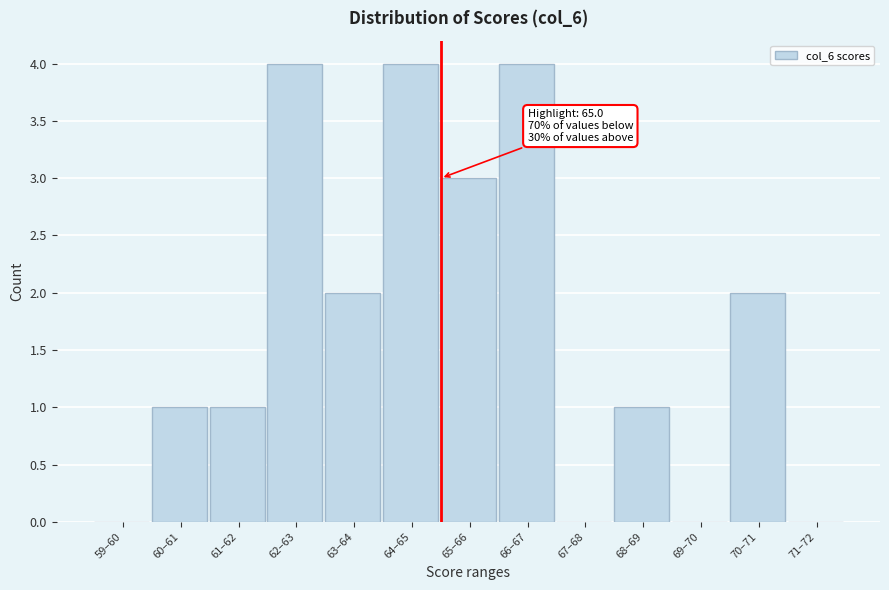

Reading left to right, extract all data points from this chart.

59–60=0	60–61=1	61–62=1	62–63=4	63–64=2	64–65=4	65–66=3	66–67=4	67–68=0	68–69=1	69–70=0	70–71=2	71–72=0